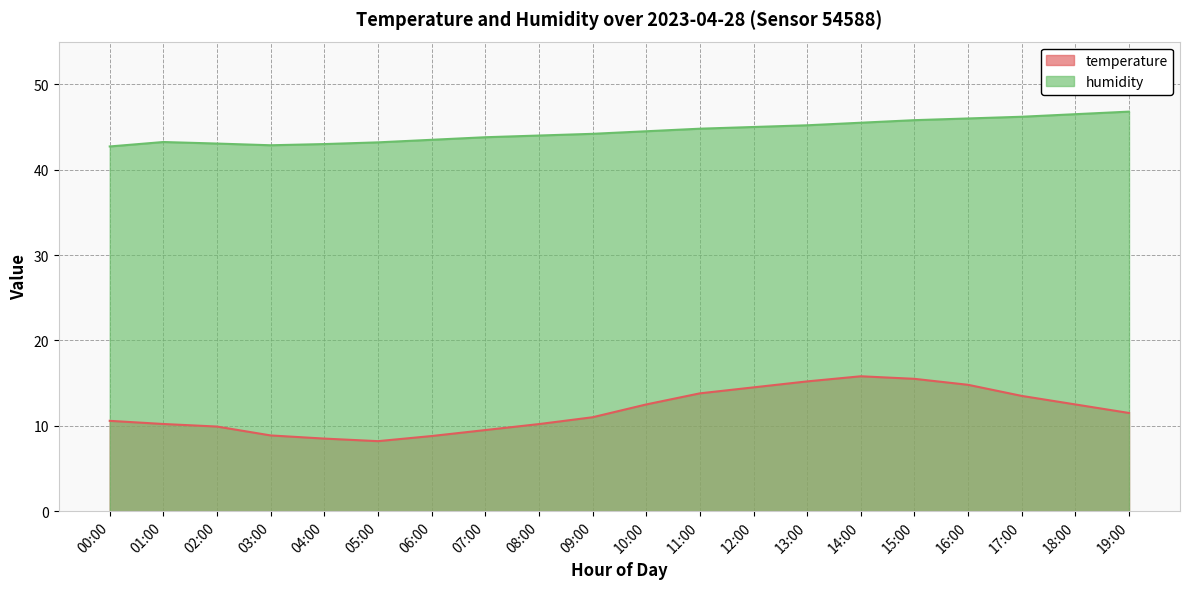

What is the difference between the maximum and minimum values in the temperature series?

7.6